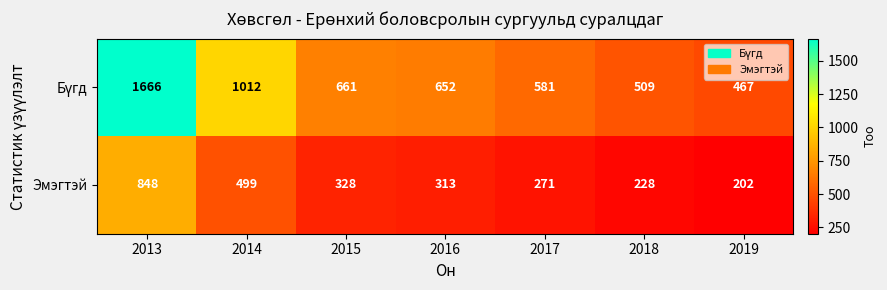

The Эмэгтэй series shows 848 at 2013. True or false?

True